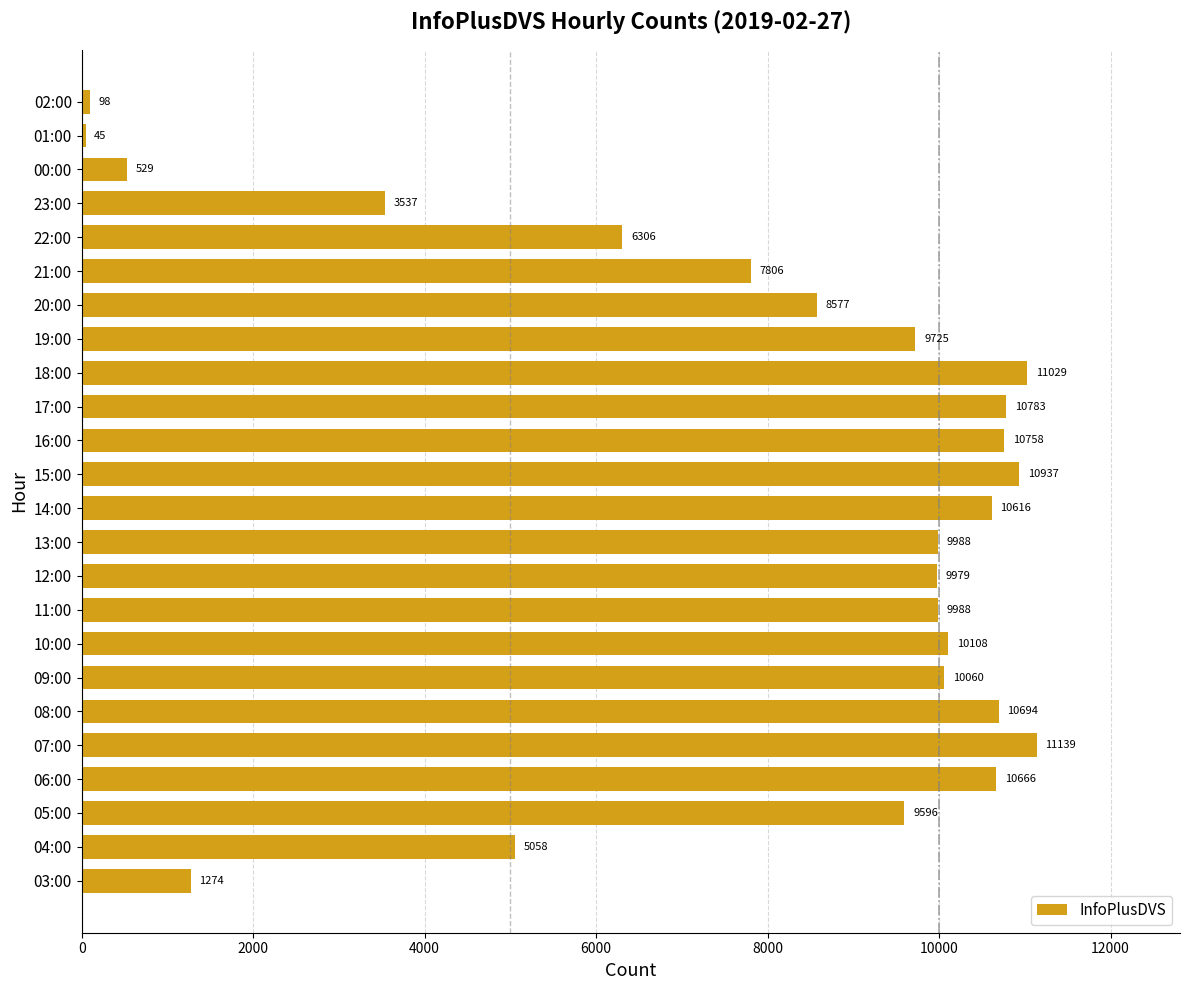

What is the greatest value displayed?

11139